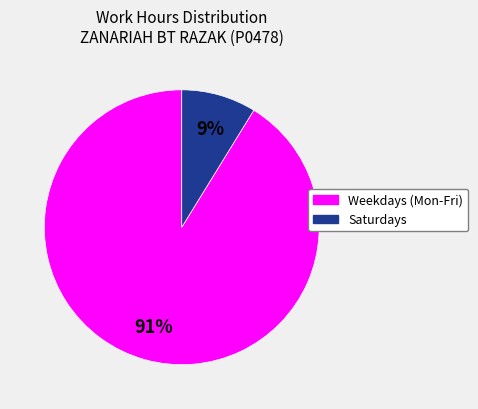

To the nearest percent, what is the average slice percentage?

50%